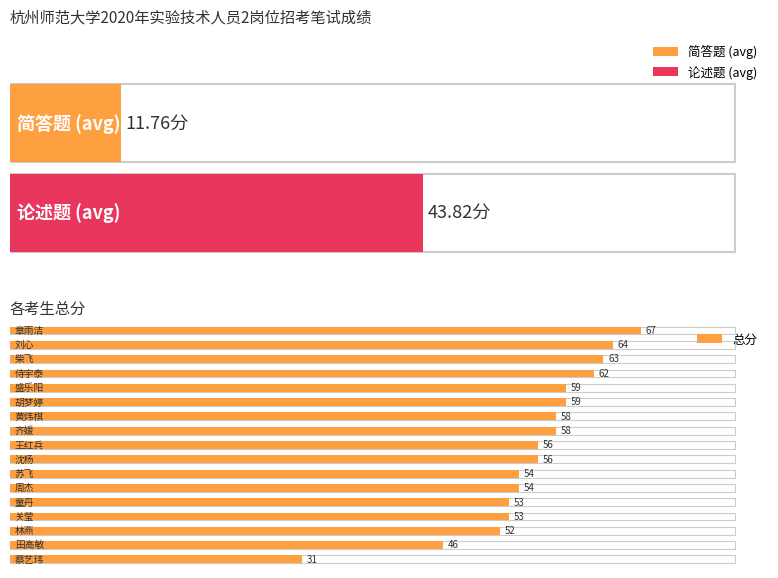

Rank the categories by value from lowest to highest.

16, 15, 14, 12, 13, 10, 11, 8, 9, 6, 7, 4, 5, 3, 2, 1, 0